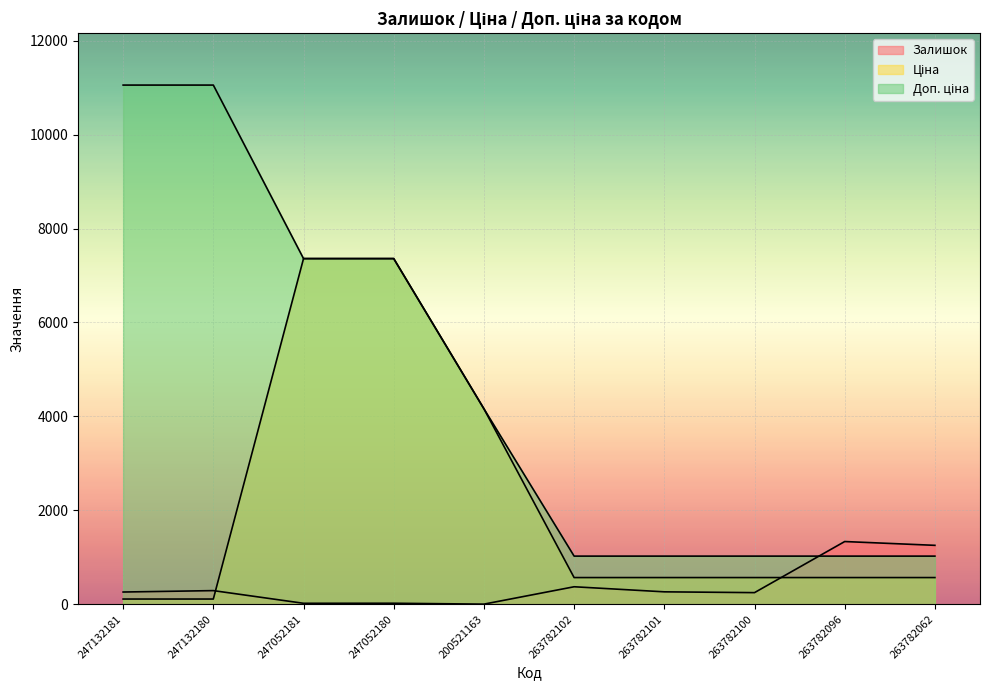

Is it true that Доп. ціна equals 4162.0 at 200521163?

True